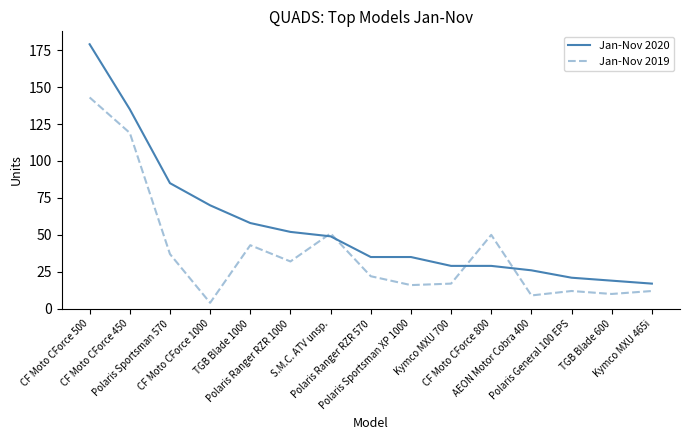

Rank the series by their average value, from highest to lowest.

Jan-Nov 2020, Jan-Nov 2019